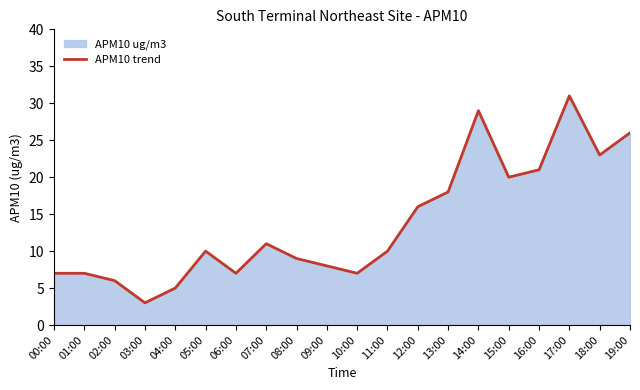

At which label does the data first exceed 10?

07:00